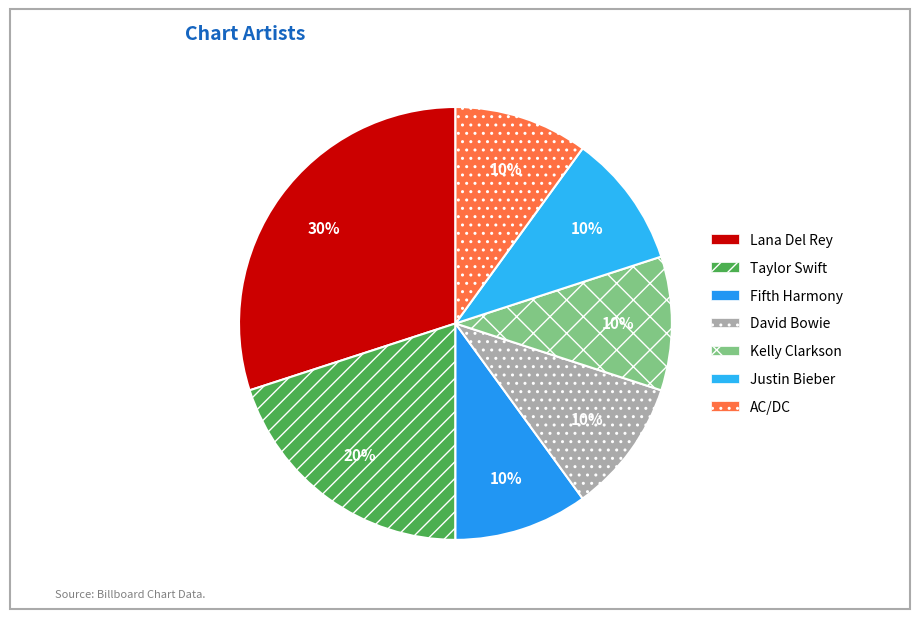

Is there a majority slice in this chart?

No